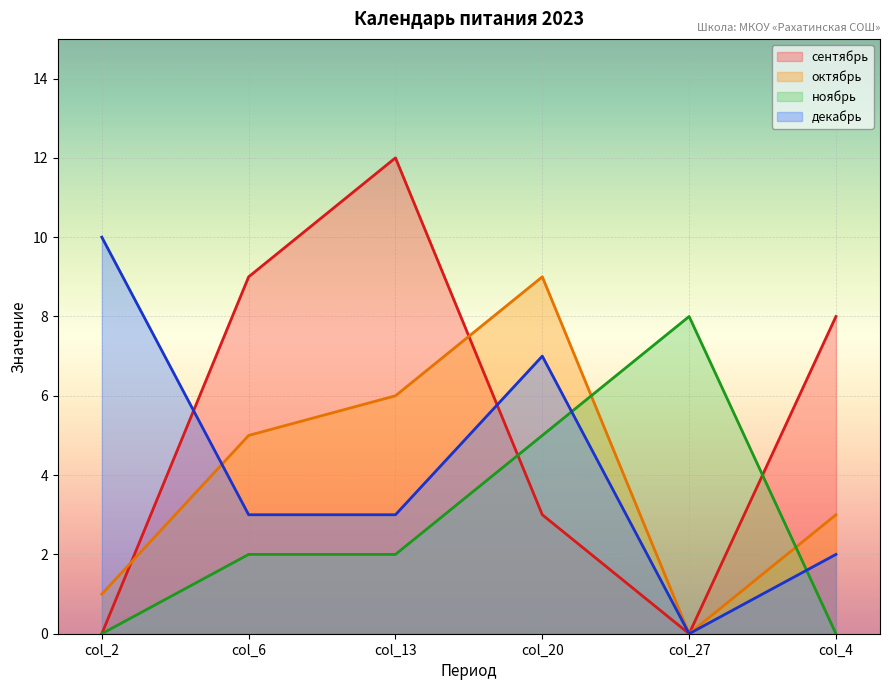

At how many categories does at least one series exceed 7?

6